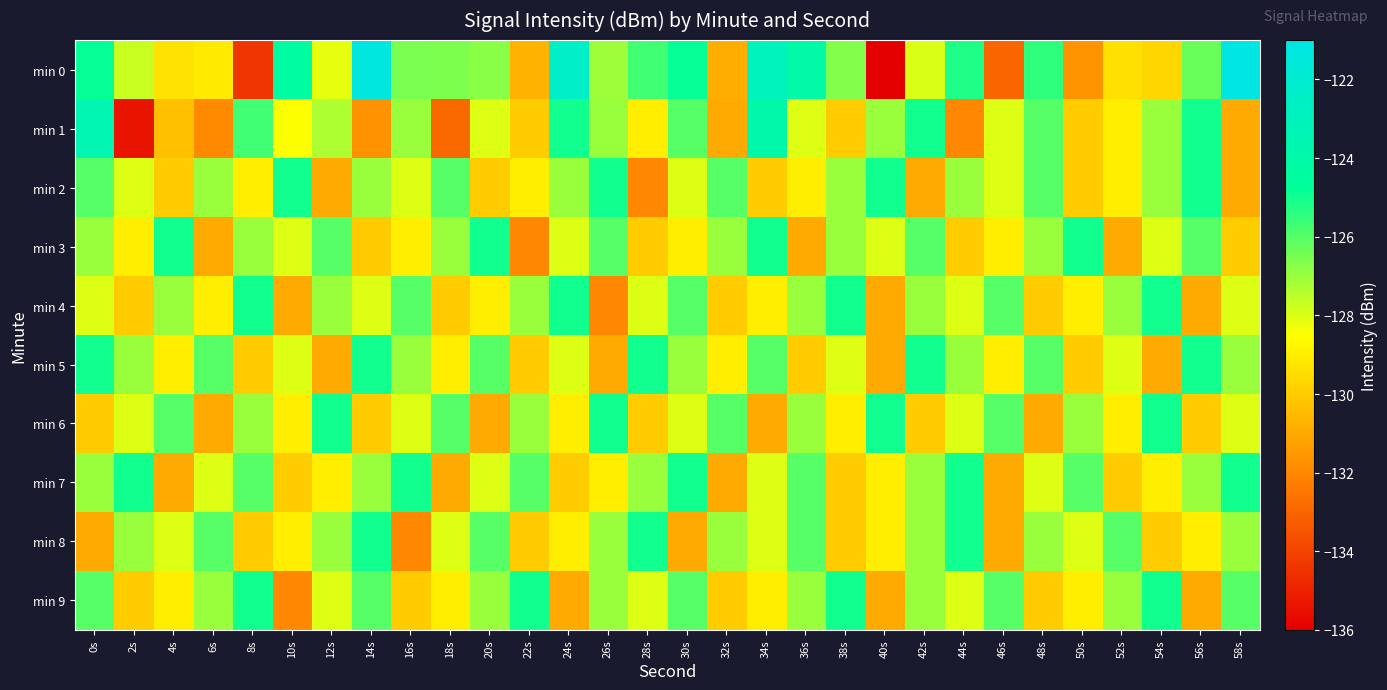

Rank the series at 4s from highest to lowest value.

min 3, min 6, min 4, min 8, min 5, min 9, min 0, min 2, min 1, min 7